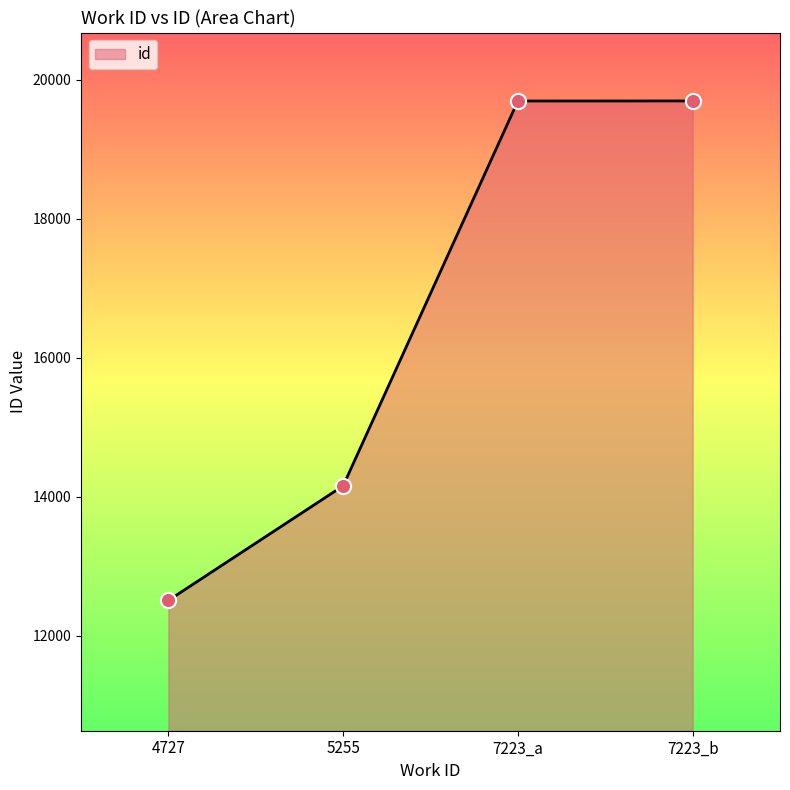

Between 5255 and 7223_b, which is larger?

7223_b